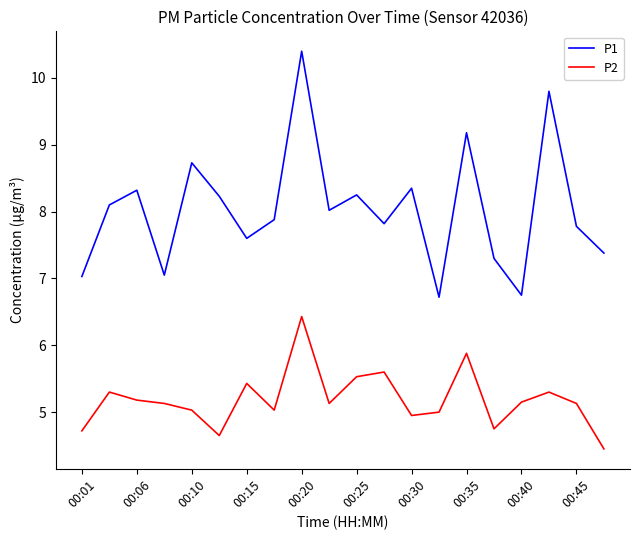

True or false: P2 and P1 intersect in this chart.

False